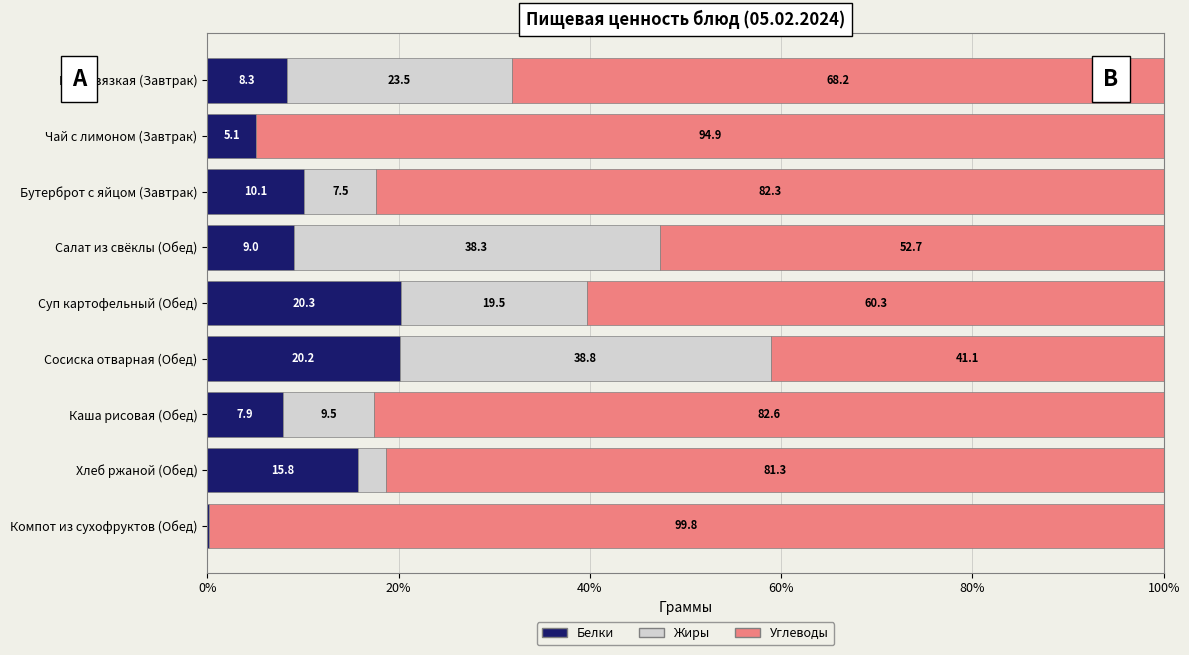

What is the sum of the Белки values at Сосиска отварная (Обед) and Салат из свёклы (Обед)?

29.2